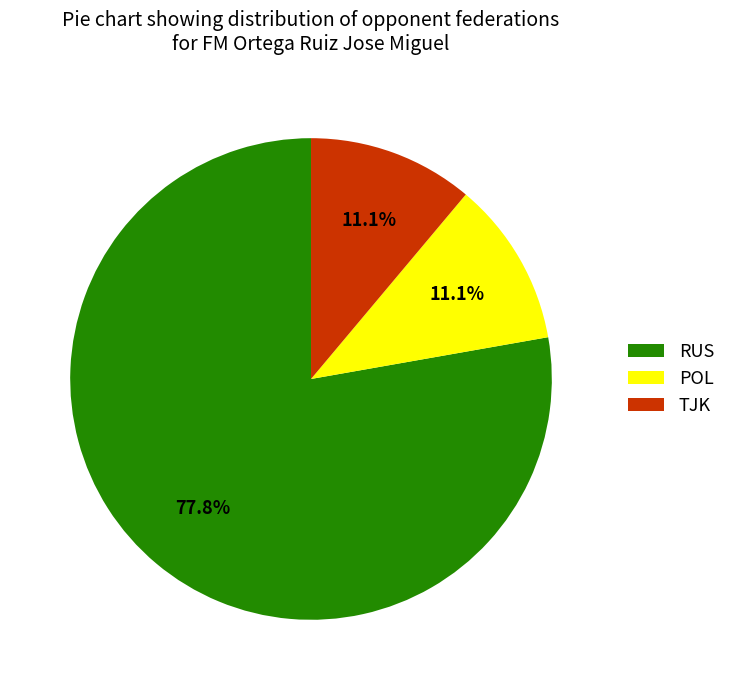

What percentage is the TJK slice, to the nearest percent?

11%